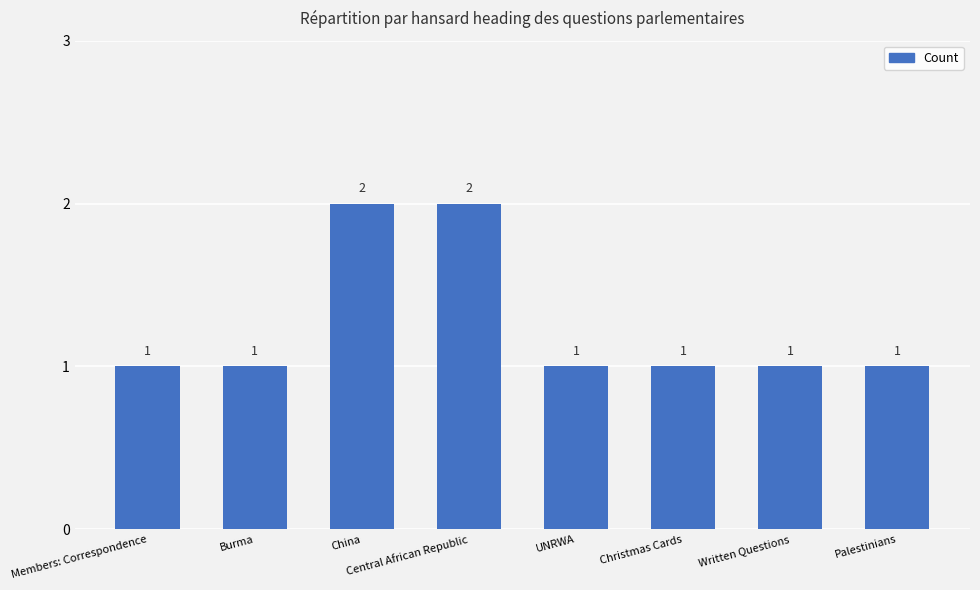

What position from the right is Central African Republic?

5